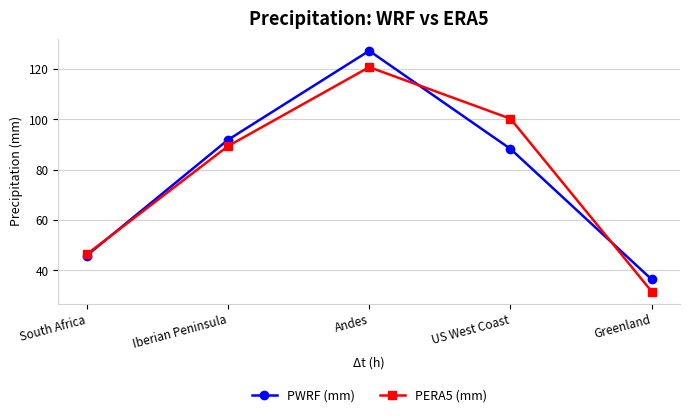

What is the approximate value of PWRF (mm) at South Africa?

45.9